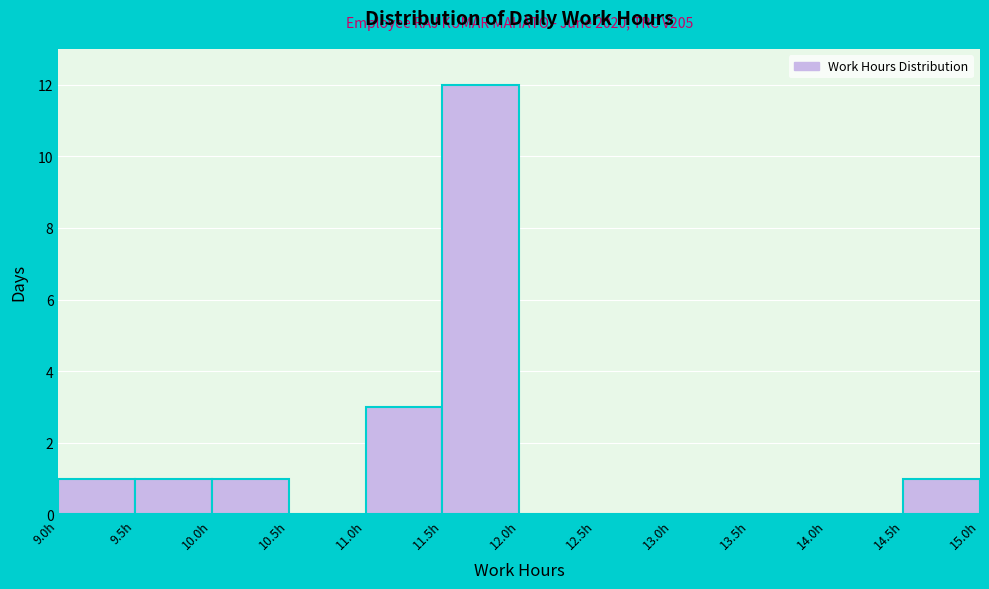

Which range on the x-axis has the tallest bar?

11.5 to 12.0